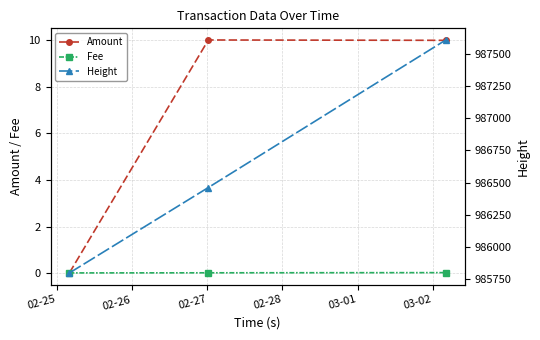

What is the difference between the Amount values at 02-25 and 02-26?

10.0